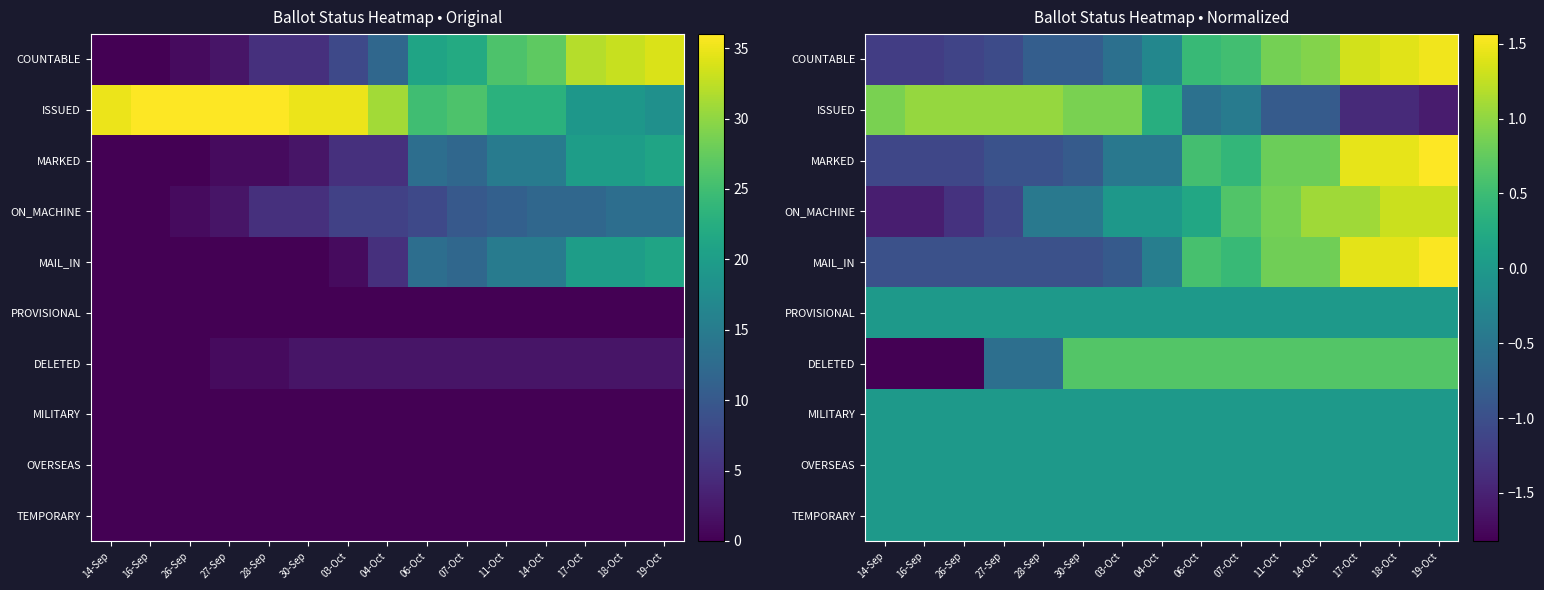

The value of COUNTABLE at 19-Oct is 1.5. True or false?

True